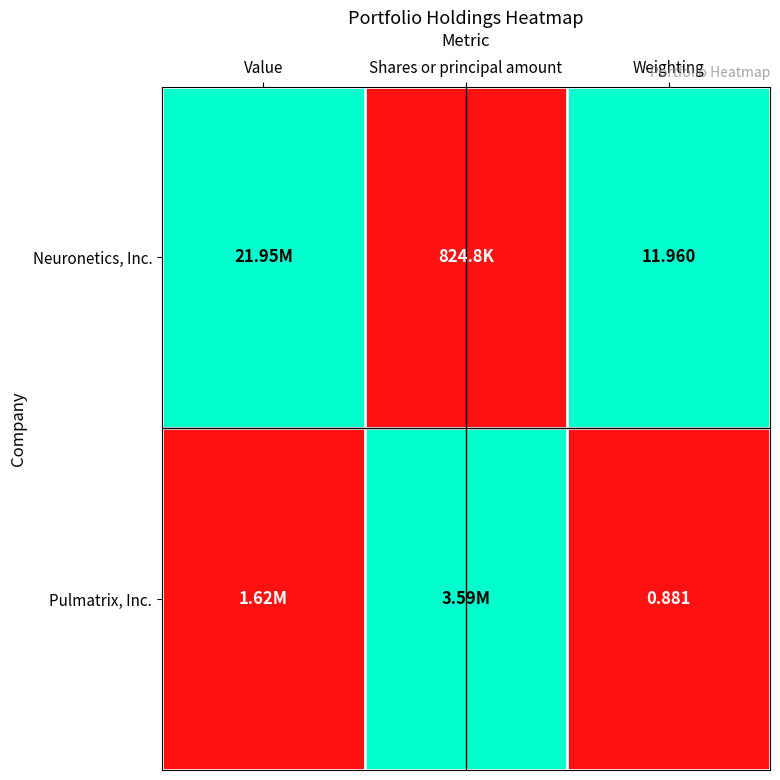

Which series has the widest spread of values?

Neuronetics, Inc.